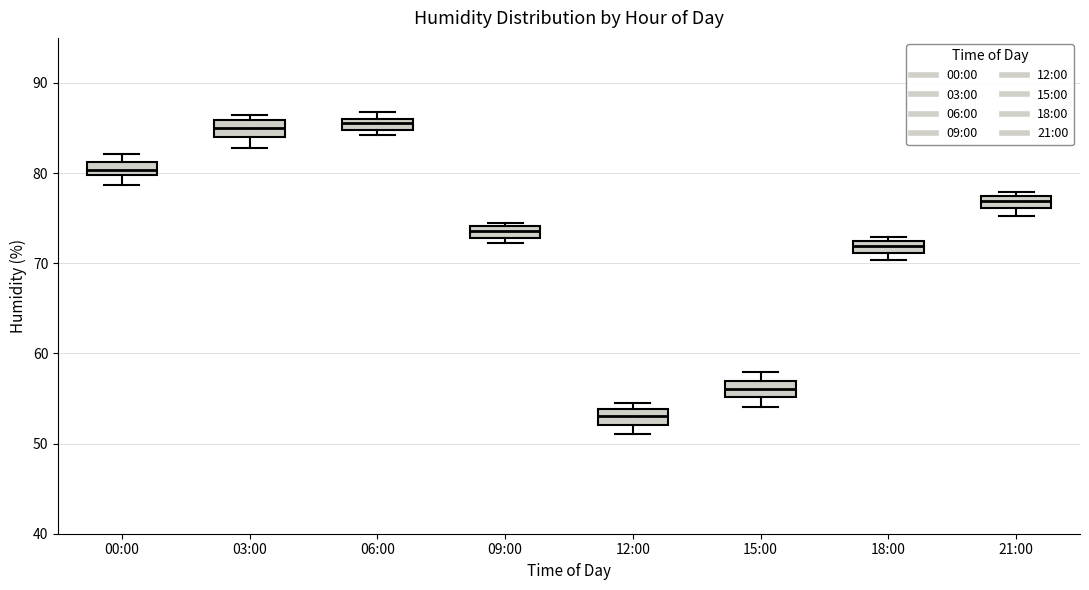

Which box has the lowest median line?

12:00